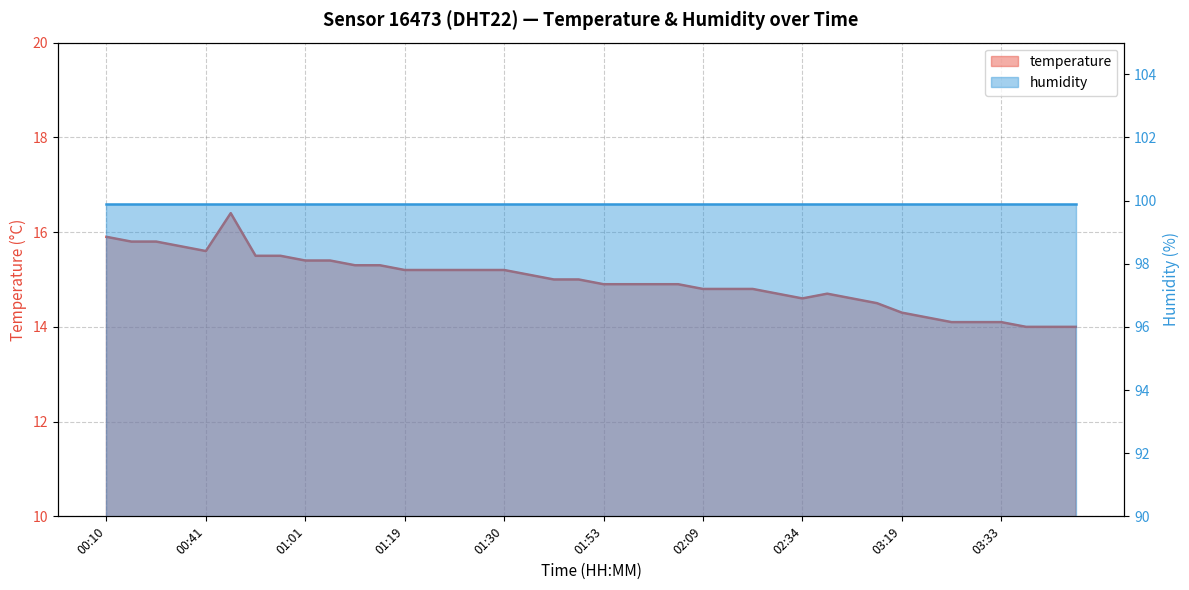

At which category does the chart reach its minimum across all series?

03:39